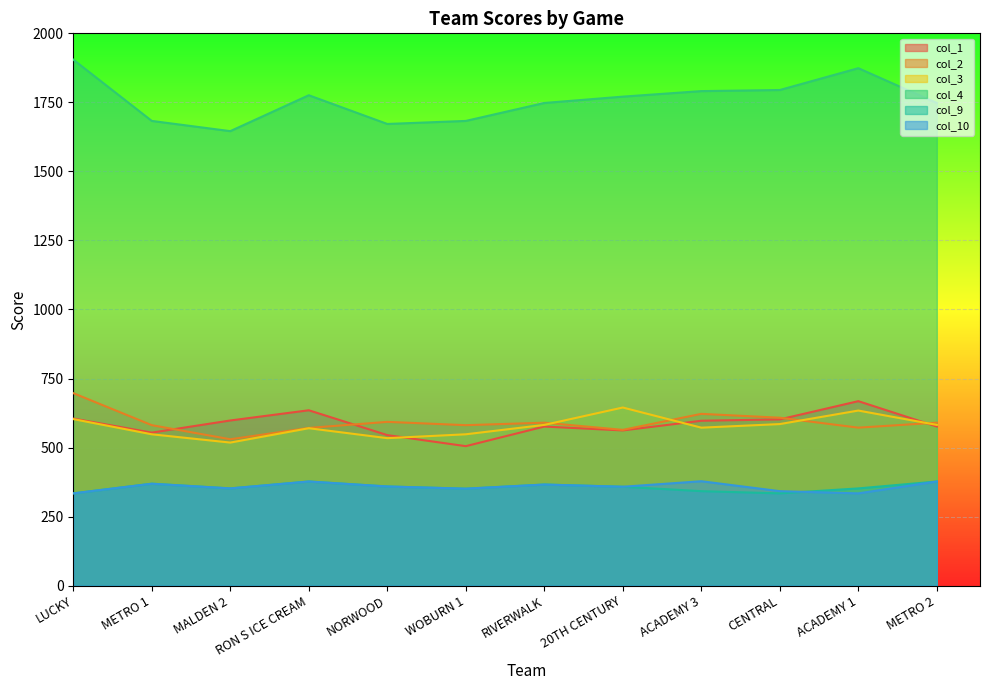

What are all the series names shown in the legend?

col_1, col_2, col_3, col_4, col_9, col_10